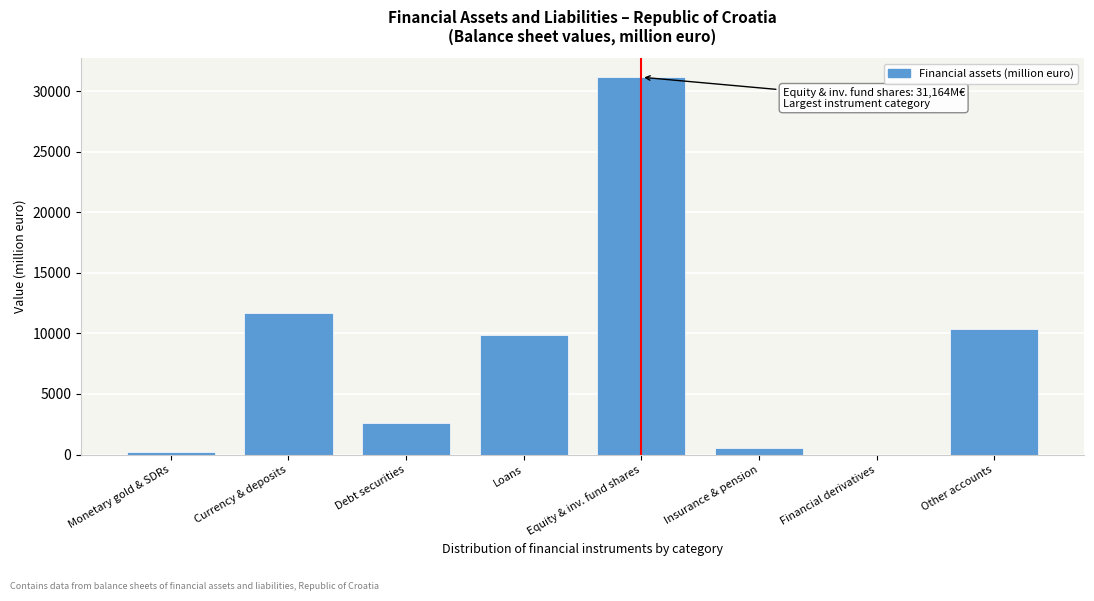

Reading left to right, transcribe all the data shown in this chart.

Monetary gold & SDRs=174.5	Currency & deposits=11726.5	Debt securities=2628.6	Loans=9894.0	Equity & inv. fund shares=31163.7	Insurance & pension=565.4	Financial derivatives=0.0	Other accounts=10360.9